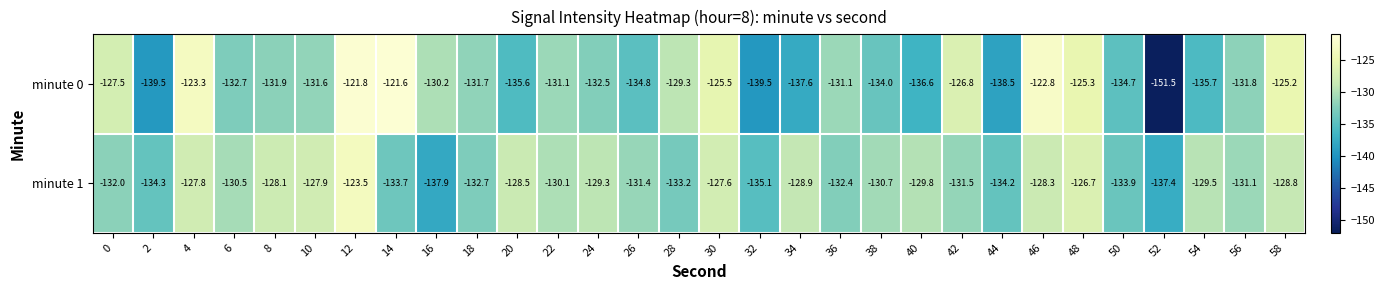

At which label does minute 0 reach its peak?

14